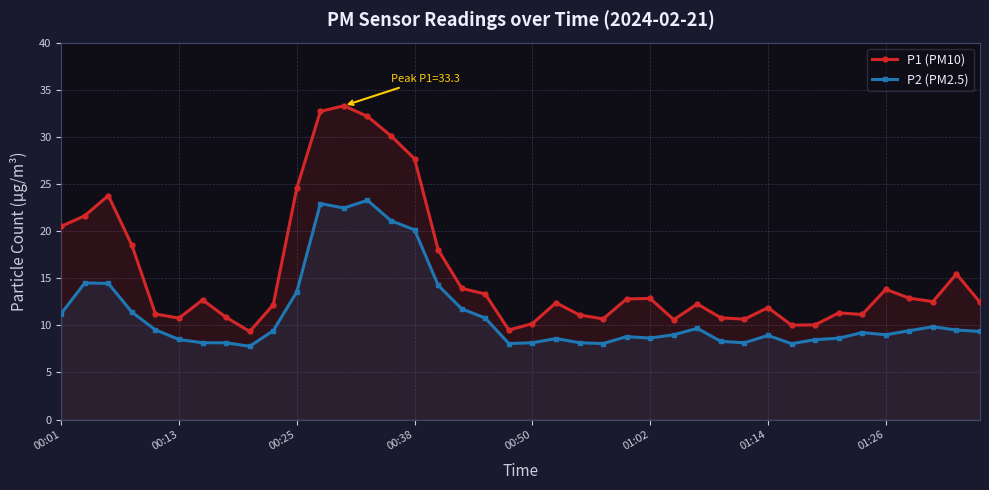

List the series in order of their overall mean, lowest first.

P2 (PM2.5), P1 (PM10)